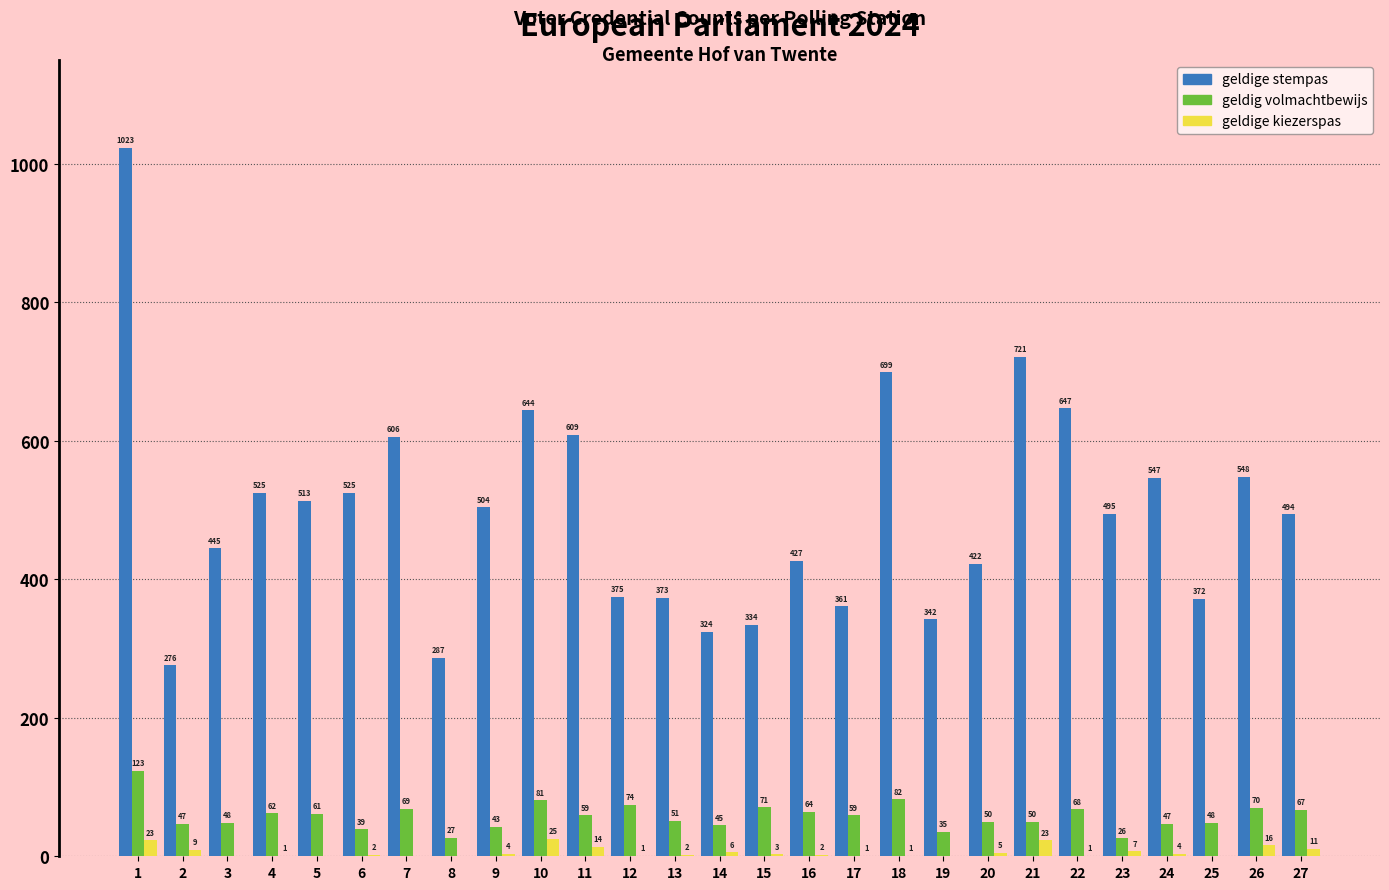

Reading left to right, what are all the values shown in this chart?

geldige stempas: 1=1023	2=276	3=445	4=525	5=513	6=525	7=606	8=287	9=504	10=644	11=609	12=375	13=373	14=324	15=334	16=427	17=361	18=699	19=342	20=422	21=721	22=647	23=495	24=547	25=372	26=548	27=494
geldig volmachtbewijs: 1=123	2=47	3=48	4=62	5=61	6=39	7=69	8=27	9=43	10=81	11=59	12=74	13=51	14=45	15=71	16=64	17=59	18=82	19=35	20=50	21=50	22=68	23=26	24=47	25=48	26=70	27=67
geldige kiezerspas: 1=23	2=9	3=0	4=1	5=0	6=2	7=0	8=0	9=4	10=25	11=14	12=1	13=2	14=6	15=3	16=2	17=1	18=1	19=0	20=5	21=23	22=1	23=7	24=4	25=0	26=16	27=11